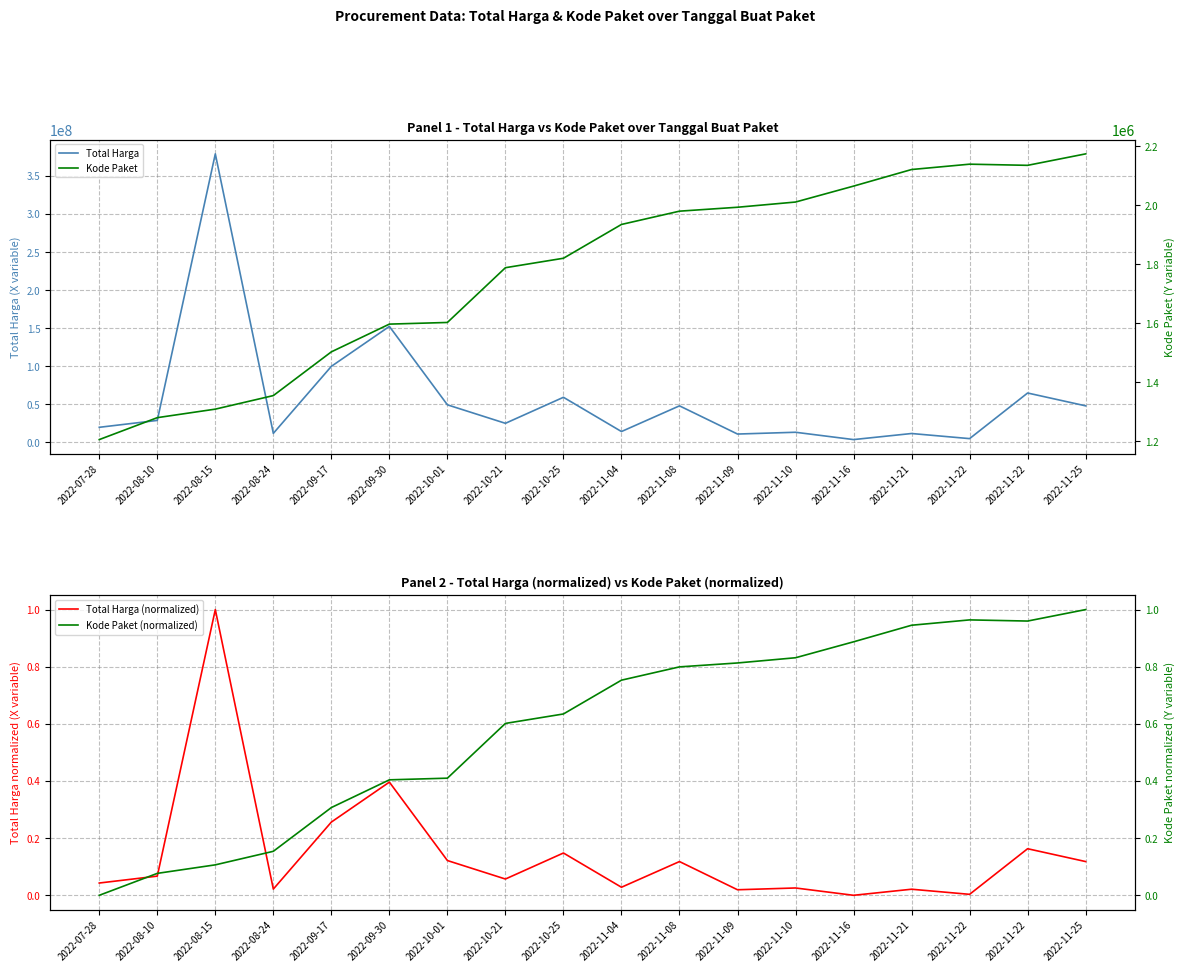

Reading left to right, extract all data points from this chart.

Total Harga: 2022-07-28=19950000.0	2022-08-10=29000000.0	2022-08-15=379075000.0	2022-08-24=12000000.0	2022-09-17=100000000.0	2022-09-30=152477000.0	2022-10-01=49478000.0	2022-10-21=25200000.0	2022-10-25=59375000.0	2022-11-04=14400000.0	2022-11-08=48140000.0	2022-11-09=11100000.0	2022-11-10=13442000.0	2022-11-16=3825000.0	2022-11-21=11800000.0	2022-11-22=5093000.0	2022-11-22=65000000.0	2022-11-25=48140000.0
Kode Paket: 2022-07-28=1205257.0	2022-08-10=1279649.0	2022-08-15=1308563.0	2022-08-24=1354517.0	2022-09-17=1502912.0	2022-09-30=1597005.0	2022-10-01=1602603.0	2022-10-21=1788370.0	2022-10-25=1820441.0	2022-11-04=1935089.0	2022-11-08=1980186.0	2022-11-09=1993460.0	2022-11-10=2011140.0	2022-11-16=2065183.0	2022-11-21=2121450.0	2022-11-22=2139573.0	2022-11-22=2135660.0	2022-11-25=2174549.0
Total Harga (normalized): 2022-07-28=0.0	2022-08-10=0.1	2022-08-15=1.0	2022-08-24=0.0	2022-09-17=0.3	2022-09-30=0.4	2022-10-01=0.1	2022-10-21=0.1	2022-10-25=0.1	2022-11-04=0.0	2022-11-08=0.1	2022-11-09=0.0	2022-11-10=0.0	2022-11-16=0.0	2022-11-21=0.0	2022-11-22=0.0	2022-11-22=0.2	2022-11-25=0.1
Kode Paket (normalized): 2022-07-28=0.0	2022-08-10=0.1	2022-08-15=0.1	2022-08-24=0.2	2022-09-17=0.3	2022-09-30=0.4	2022-10-01=0.4	2022-10-21=0.6	2022-10-25=0.6	2022-11-04=0.8	2022-11-08=0.8	2022-11-09=0.8	2022-11-10=0.8	2022-11-16=0.9	2022-11-21=0.9	2022-11-22=1.0	2022-11-22=1.0	2022-11-25=1.0